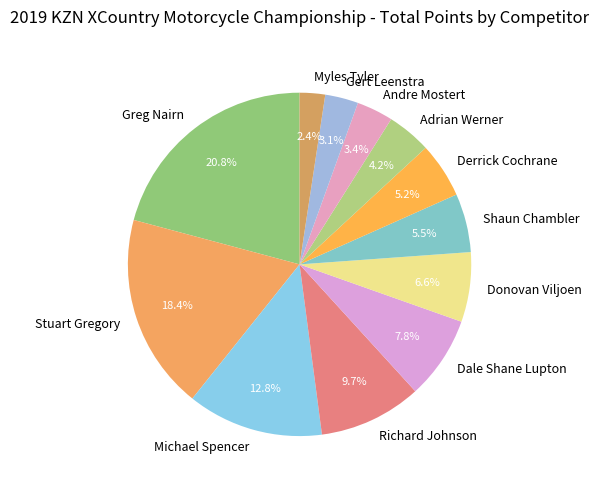

Do Richard Johnson and Adrian Werner together represent more than half of the pie?

No